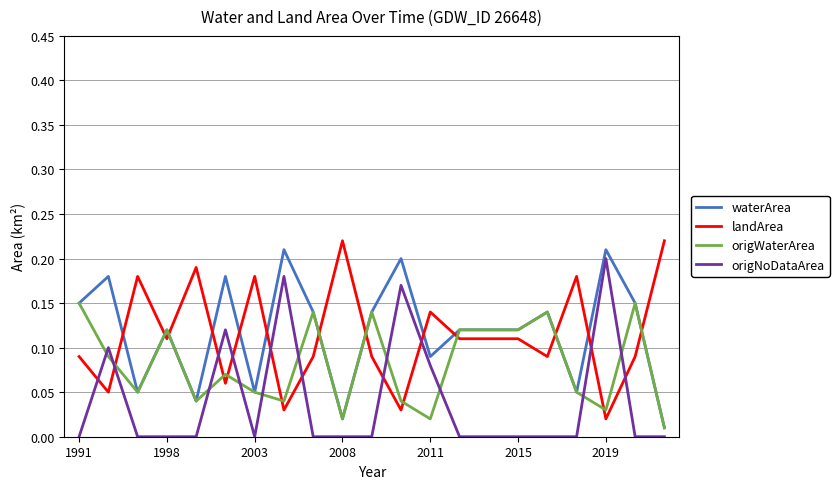

How many intersections are there between origNoDataArea and origWaterArea?

10